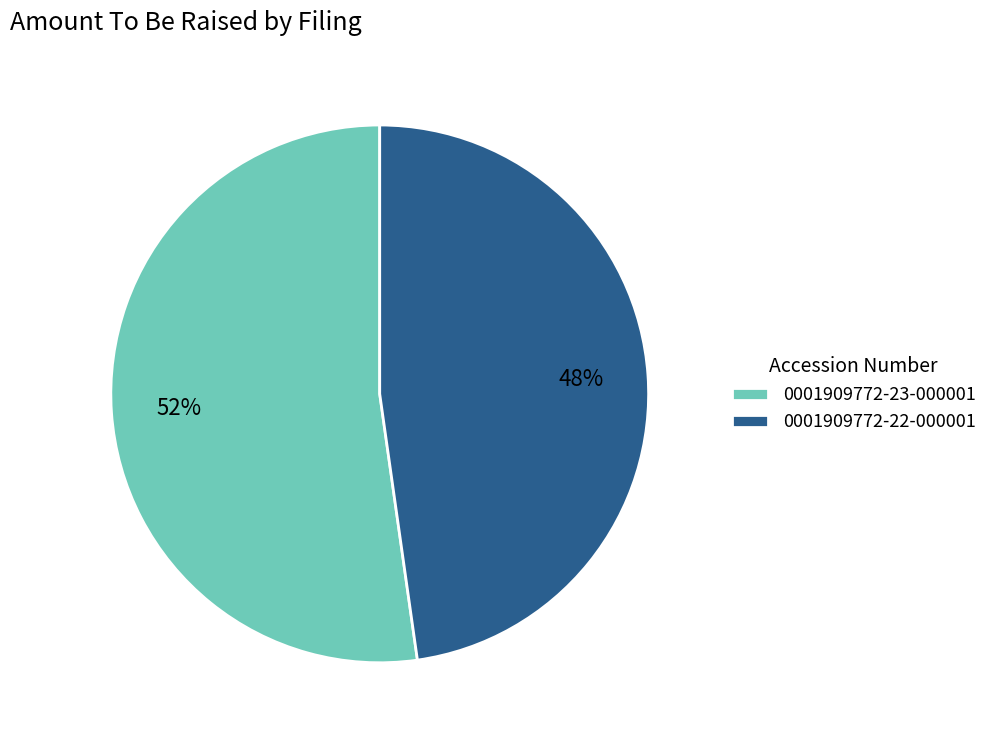

Which slice is the largest?

0001909772-23-000001